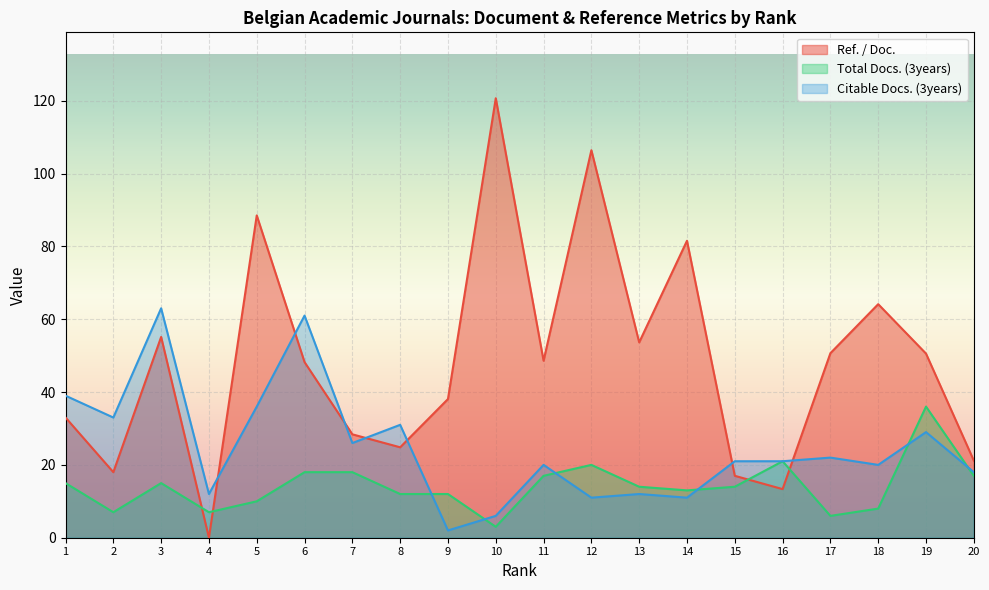

True or false: Citable Docs. (3years) has a value of 12.0 at 4.

True